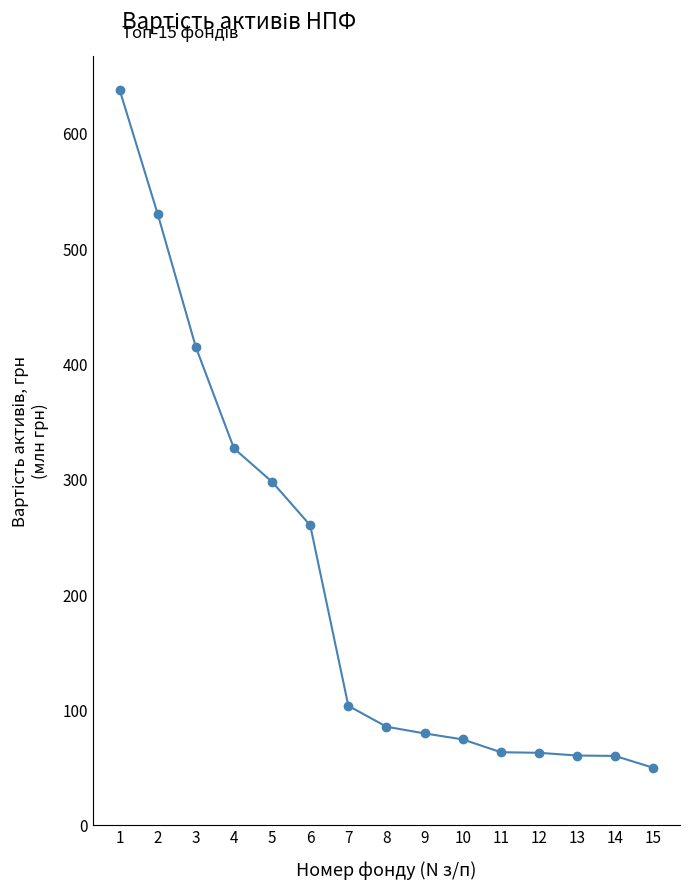

What is the minimum value shown in the chart?

49.2